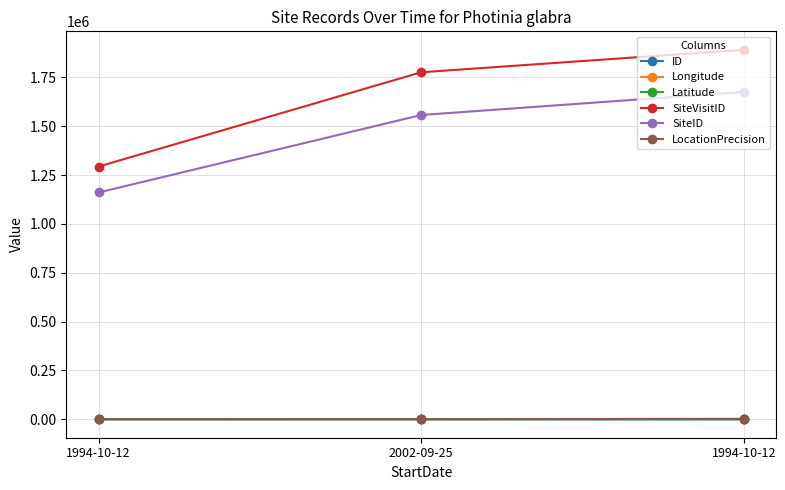

Where is ID nearest to the value 1?

2002-09-25